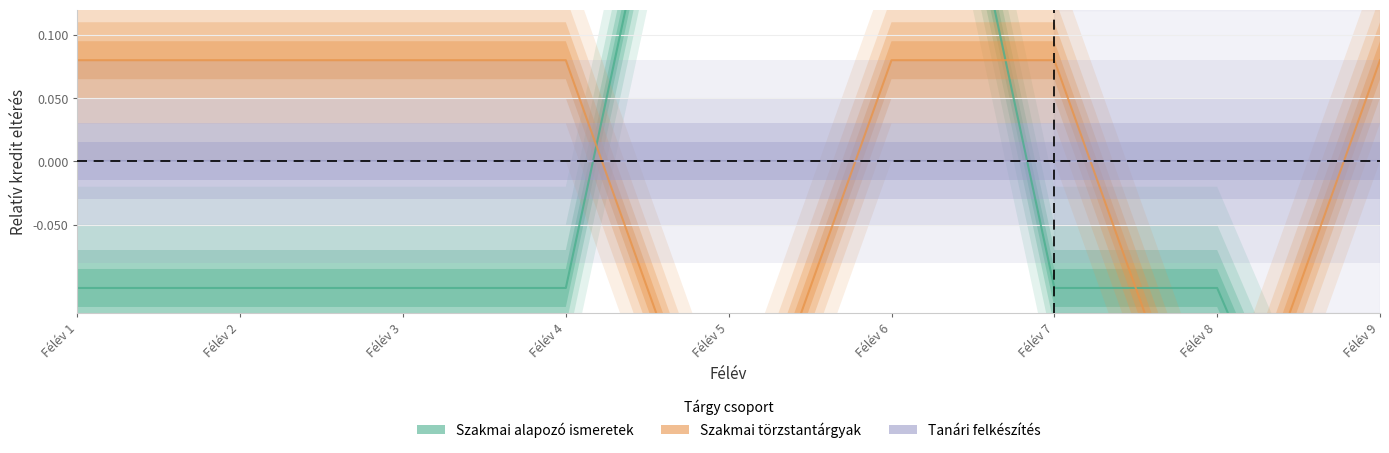

What is the value of the Szakmai törzstantárgyak point at the 5th from the left?

-0.3